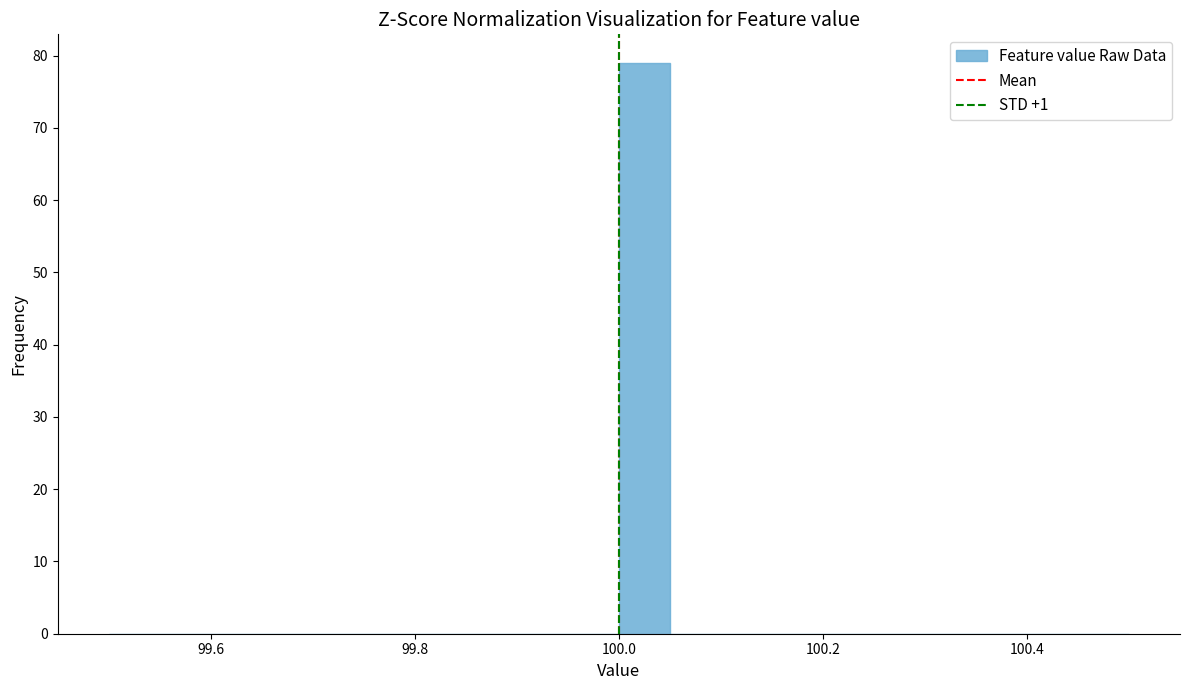

Around what value on the x-axis is the tallest bar? Give the approximate position of its centre, as read against the axis.

100.02